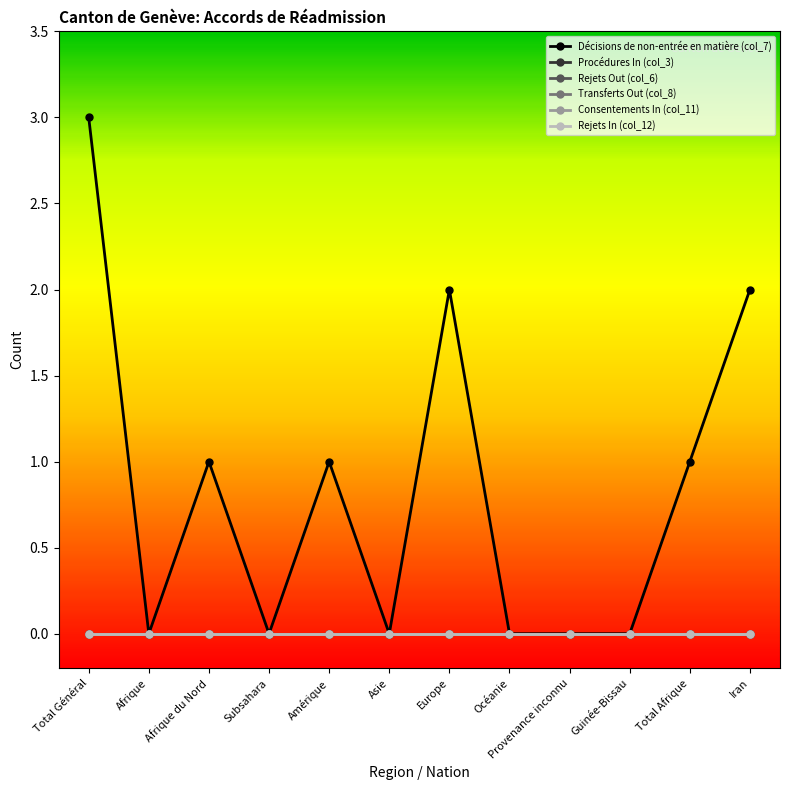

What is the average value of the Décisions de non-entrée en matière (col_7) series?

1